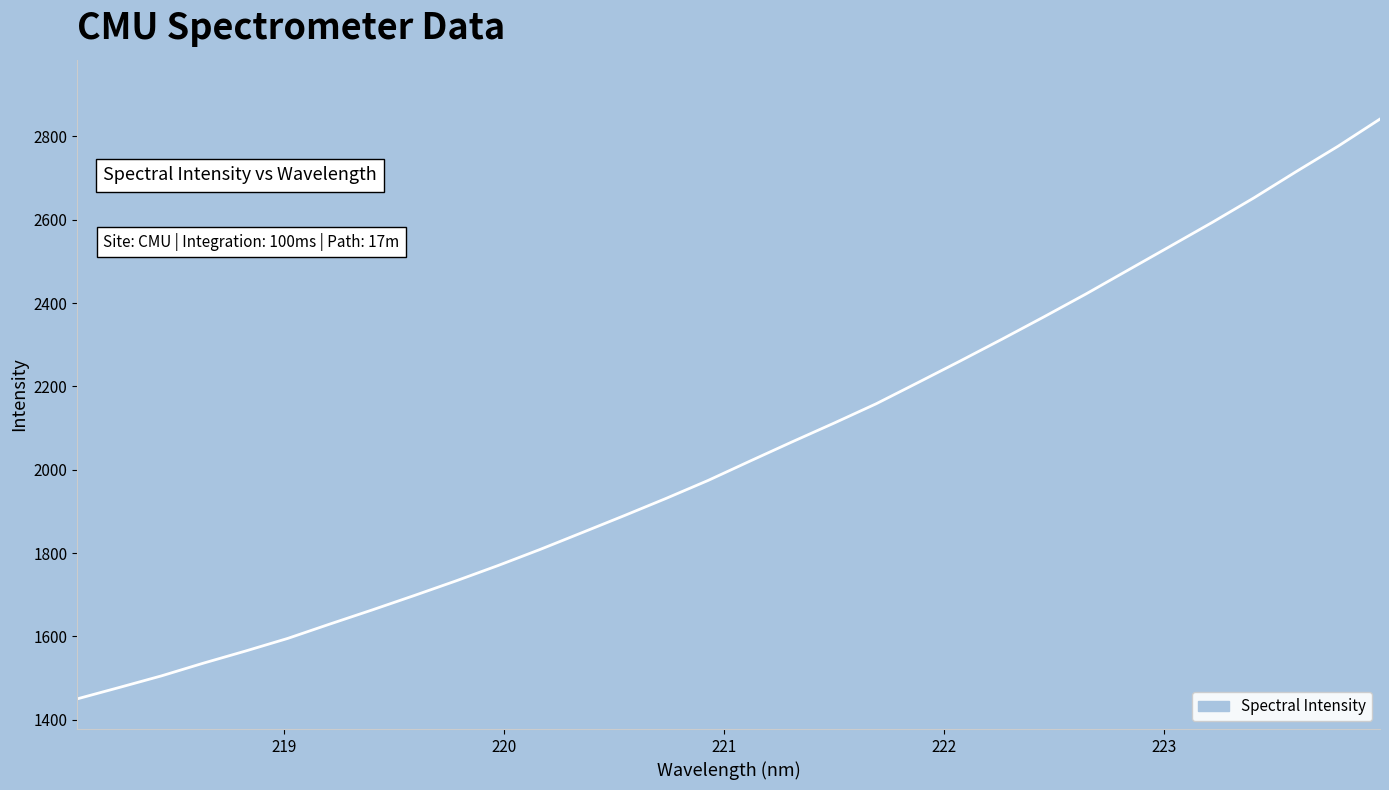

What is the smallest value displayed?

1450.3